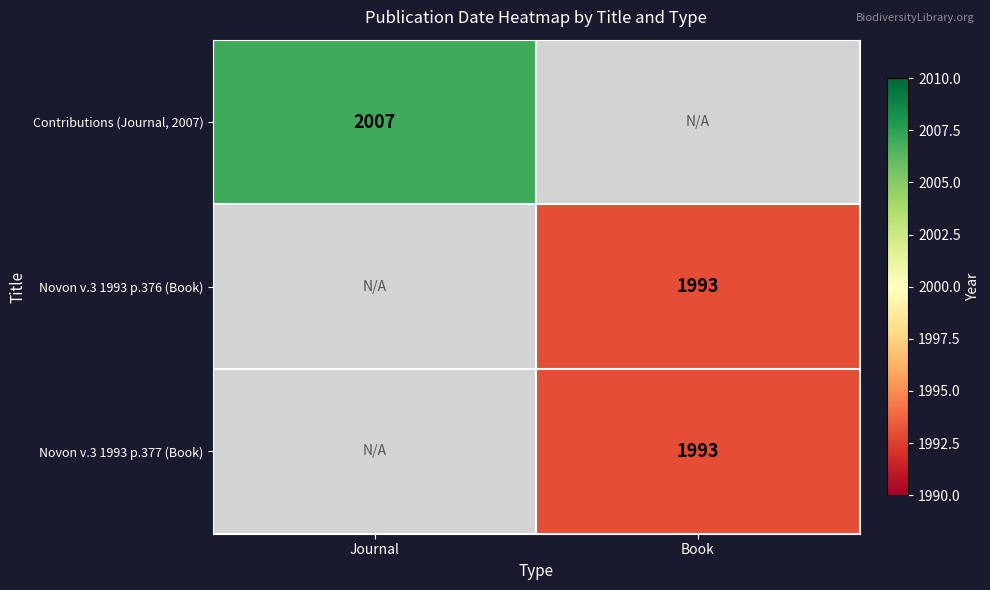

The Novon v.3 1993 p.376 (Book) series shows 1993 at Book. True or false?

True